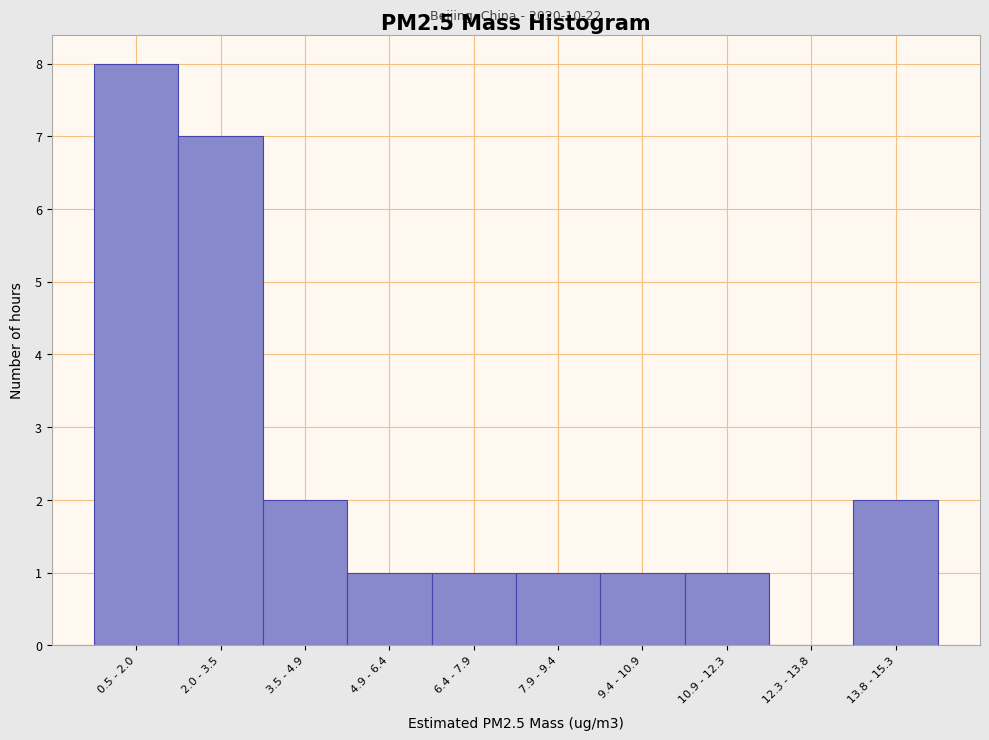

Reading left to right, extract all data points from this chart.

0.5 - 2.0=8	2.0 - 3.5=7	3.5 - 4.9=2	4.9 - 6.4=1	6.4 - 7.9=1	7.9 - 9.4=1	9.4 - 10.9=1	10.9 - 12.3=1	12.3 - 13.8=0	13.8 - 15.3=2